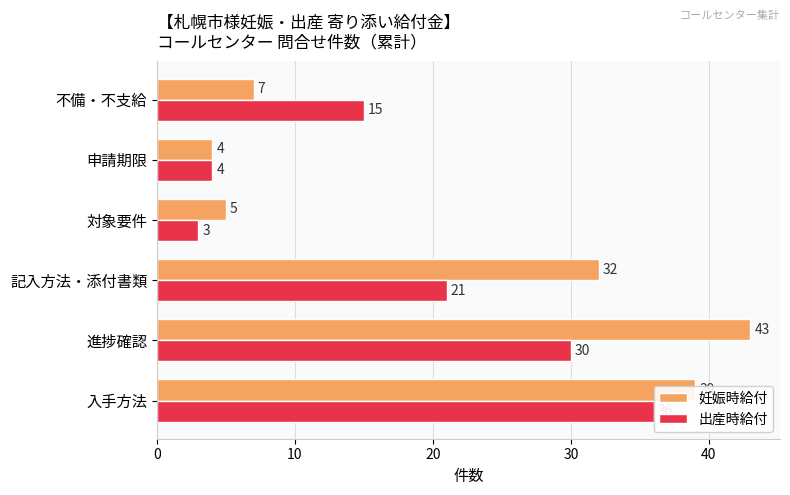

At how many categories does at least one series exceed 38?

2